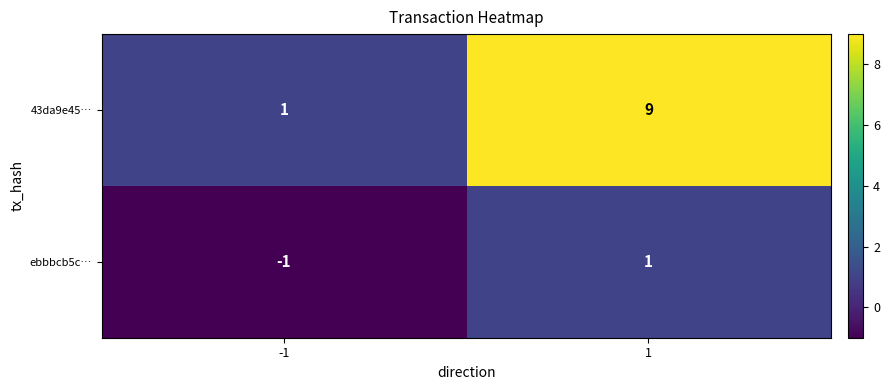

The 43da9e45… series shows 9 at 1. True or false?

True